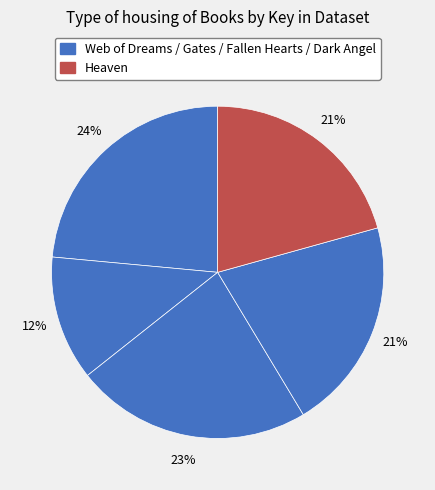

What is the largest slice in the pie chart?

Web of Dreams